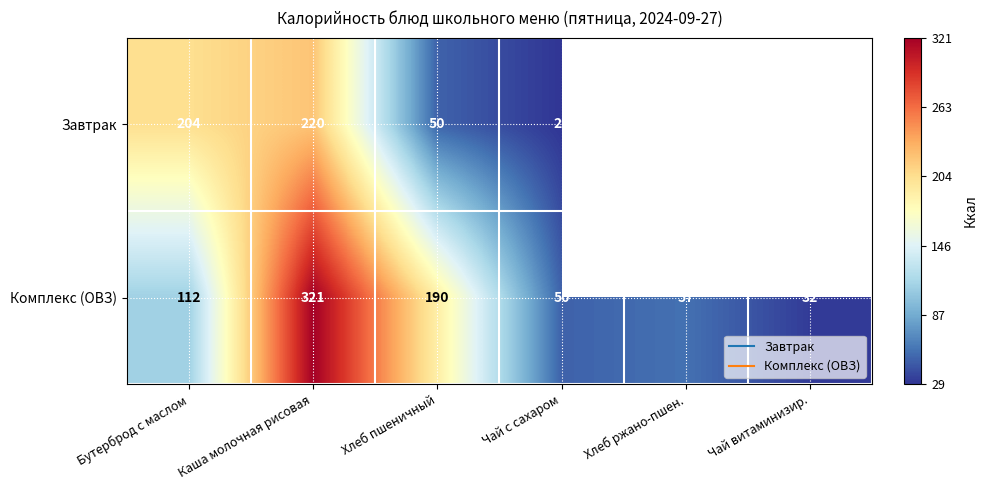

Is the value of Комплекс (ОВЗ) at Каша молочная рисовая greater than the value of Завтрак at Чай витаминизир.?

No